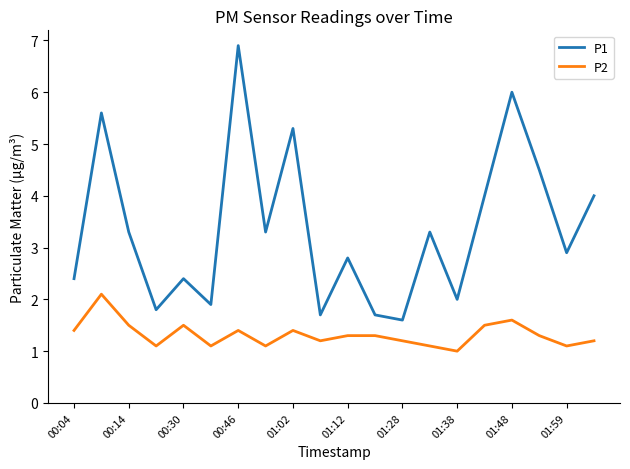

Which series has the largest total across all categories?

P1